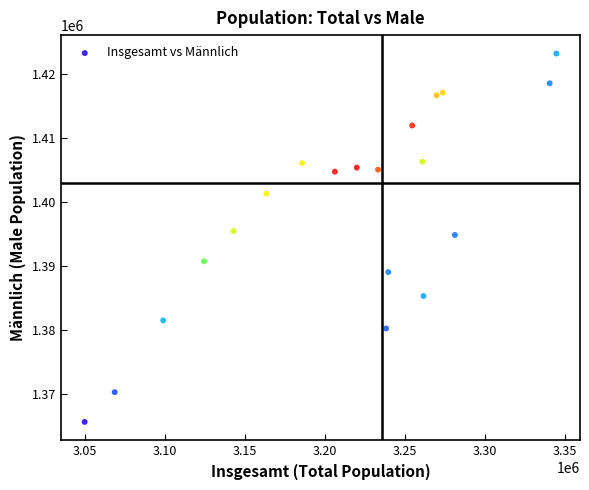

What is the range of Y values (max minus min)?

57446